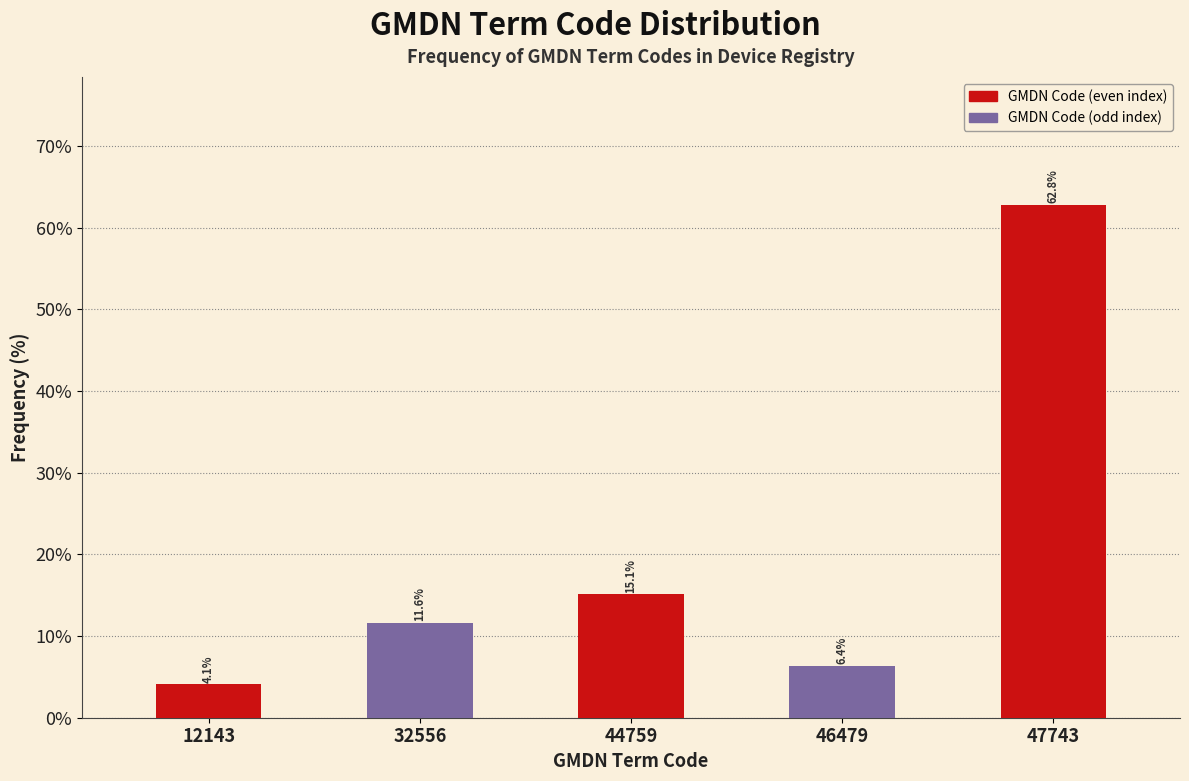

Reading right to left, transcribe all the data shown in this chart.

62.8	6.4	15.1	11.6	4.1